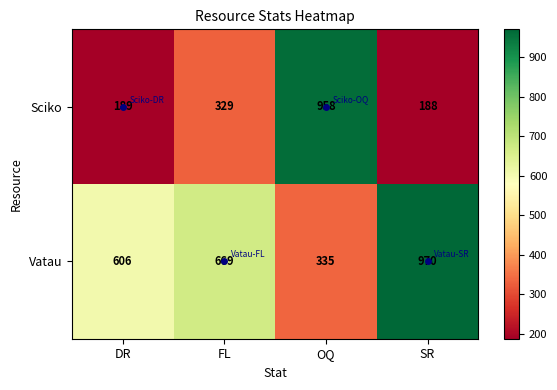

At which label is Vatau closest to 652?

FL